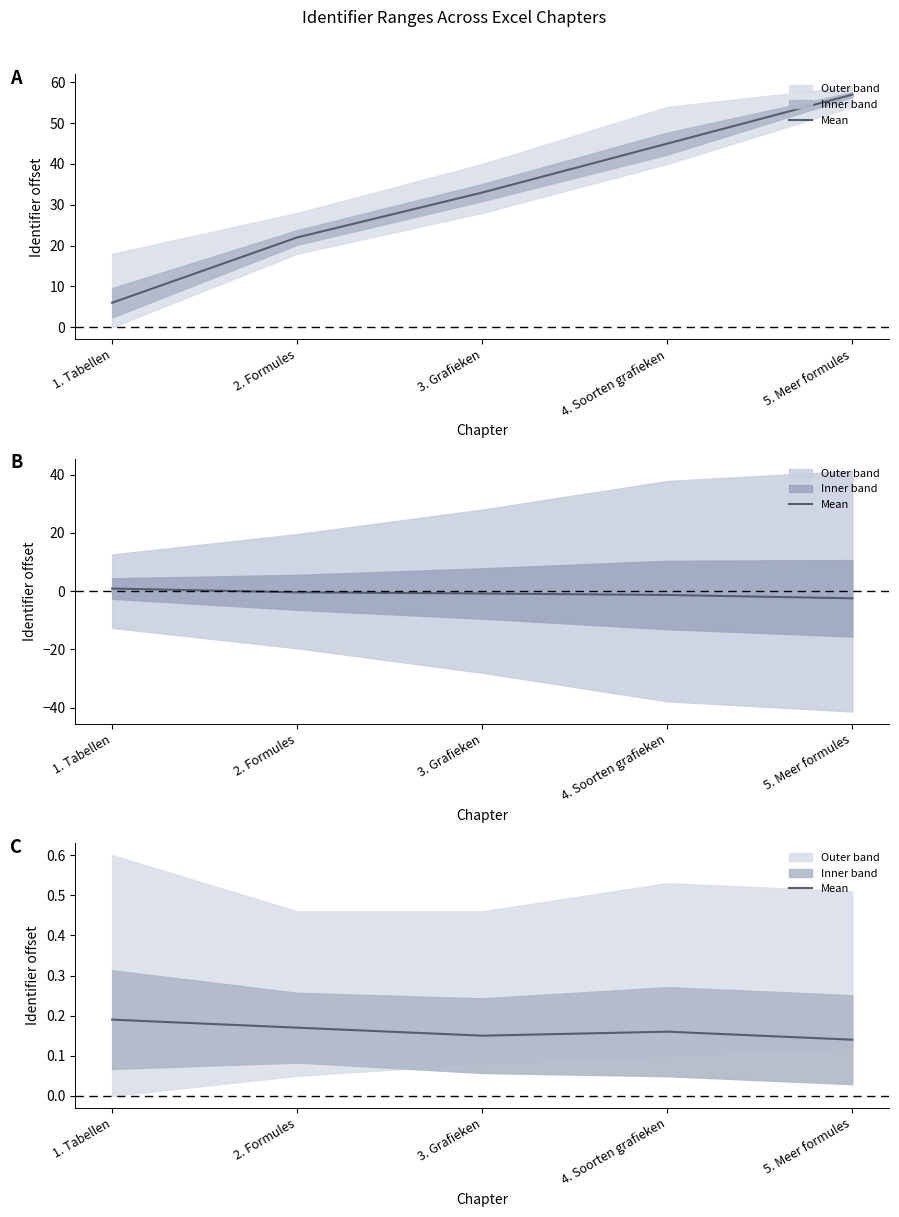

True or false: there are more than 0 points higher than both neighbors.

True